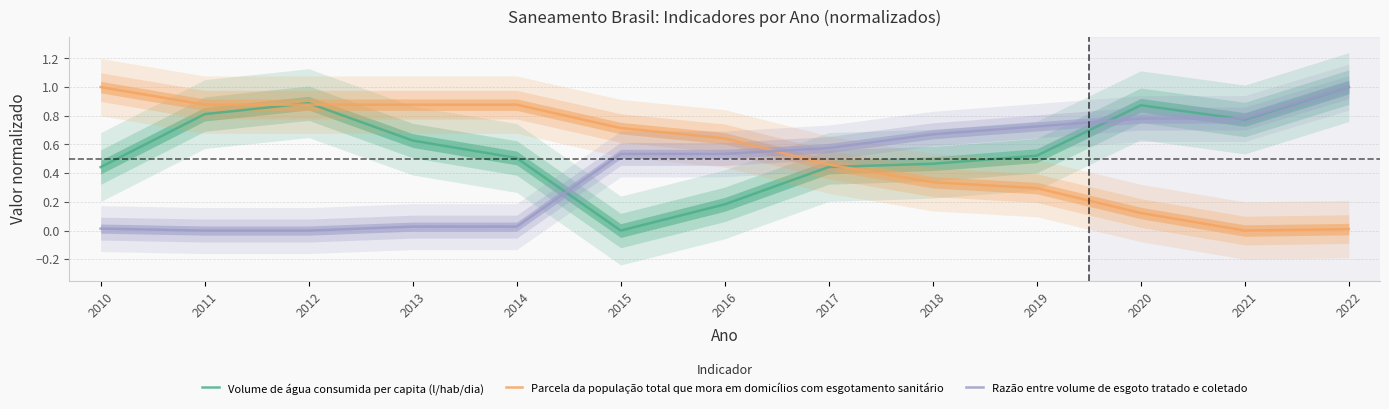

True or false: Volume de água consumida per capita (l/hab/dia) has a value of 0.1 at 2013.

False